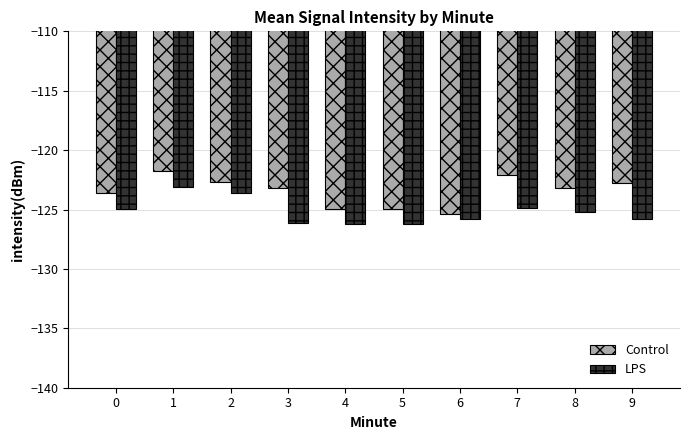

Rank the series by their maximum value, from lowest to highest.

LPS, Control